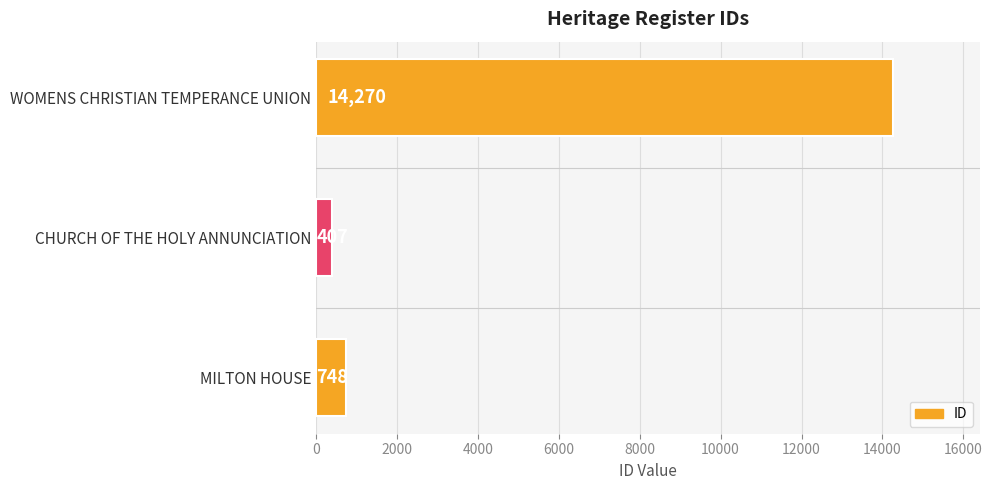

What is the label of the 3rd bar from the bottom?

WOMENS CHRISTIAN TEMPERANCE UNION